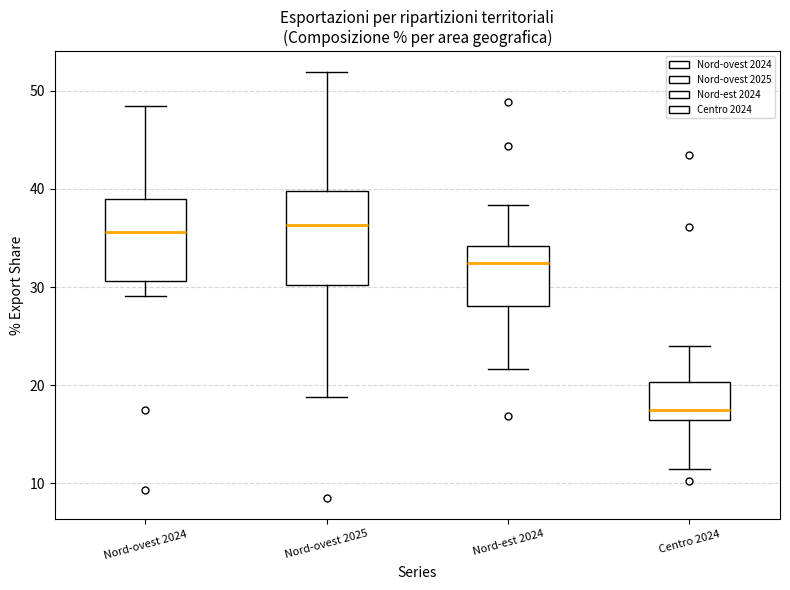

Comparing the boxes themselves (not the whiskers), which one is the tallest?

Nord-ovest 2025